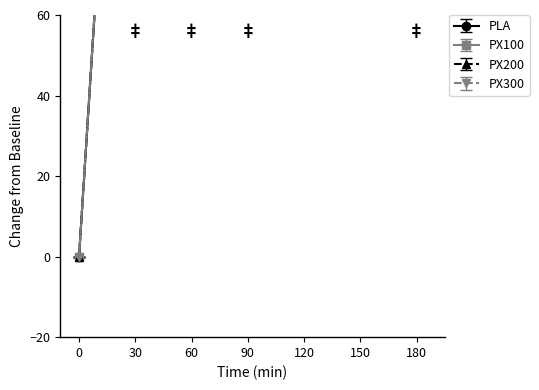

At which label is PLA closest to 115?

30